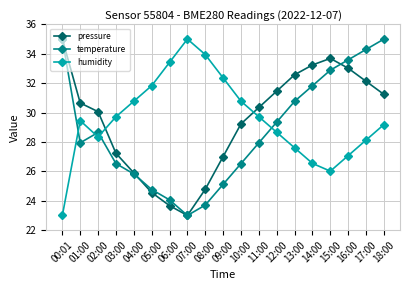

Where is the first local maximum for humidity?

01:00